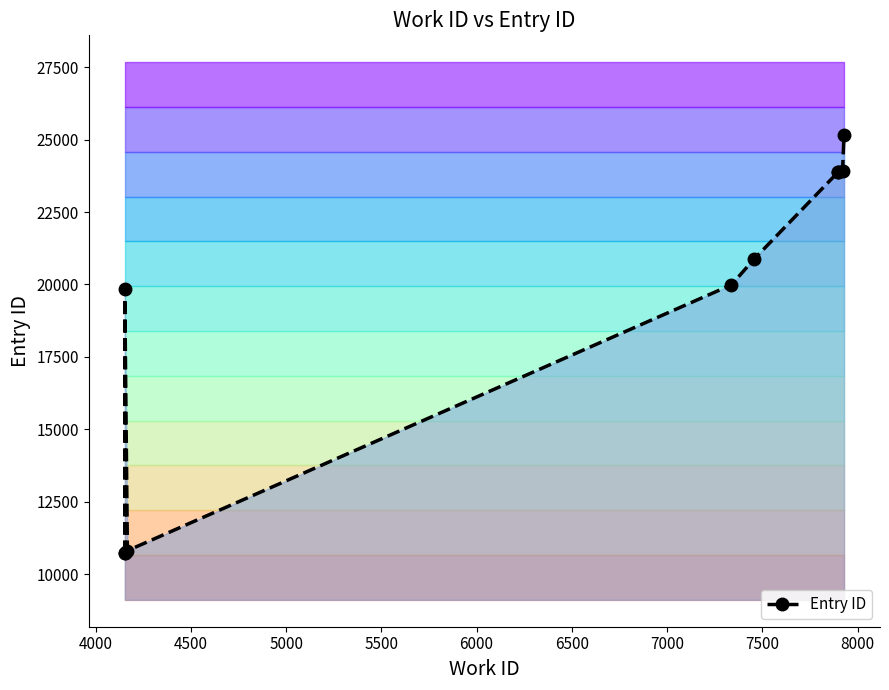

What is the smallest value displayed?

10720